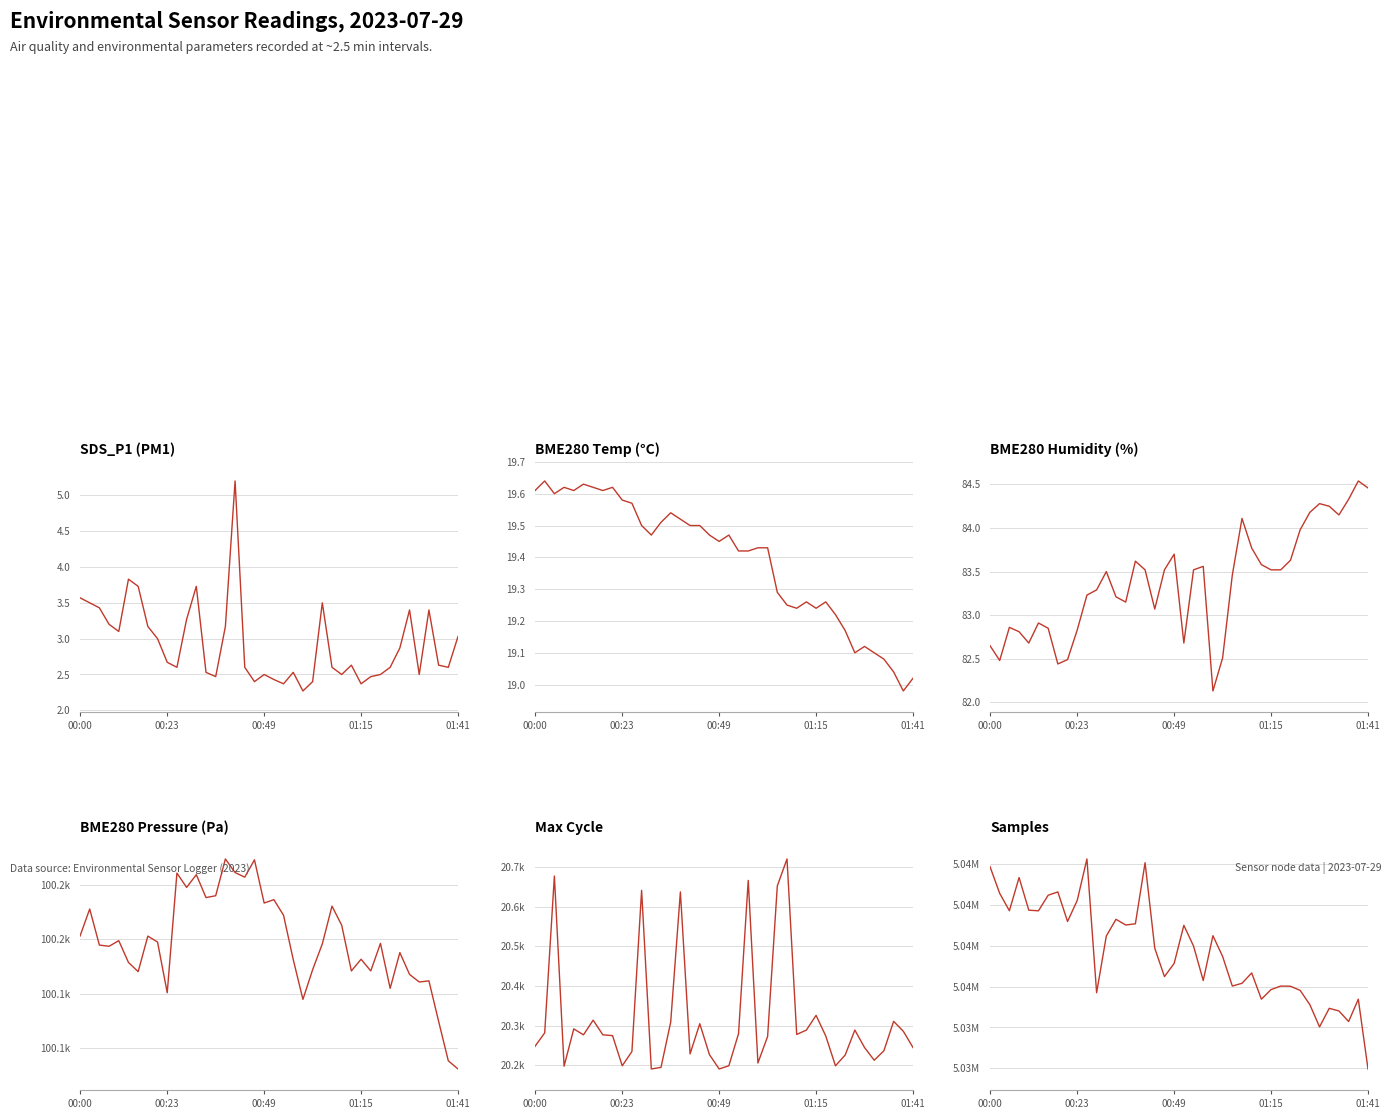

True or false: BME280_humidity and BME280_temperature intersect in this chart.

False